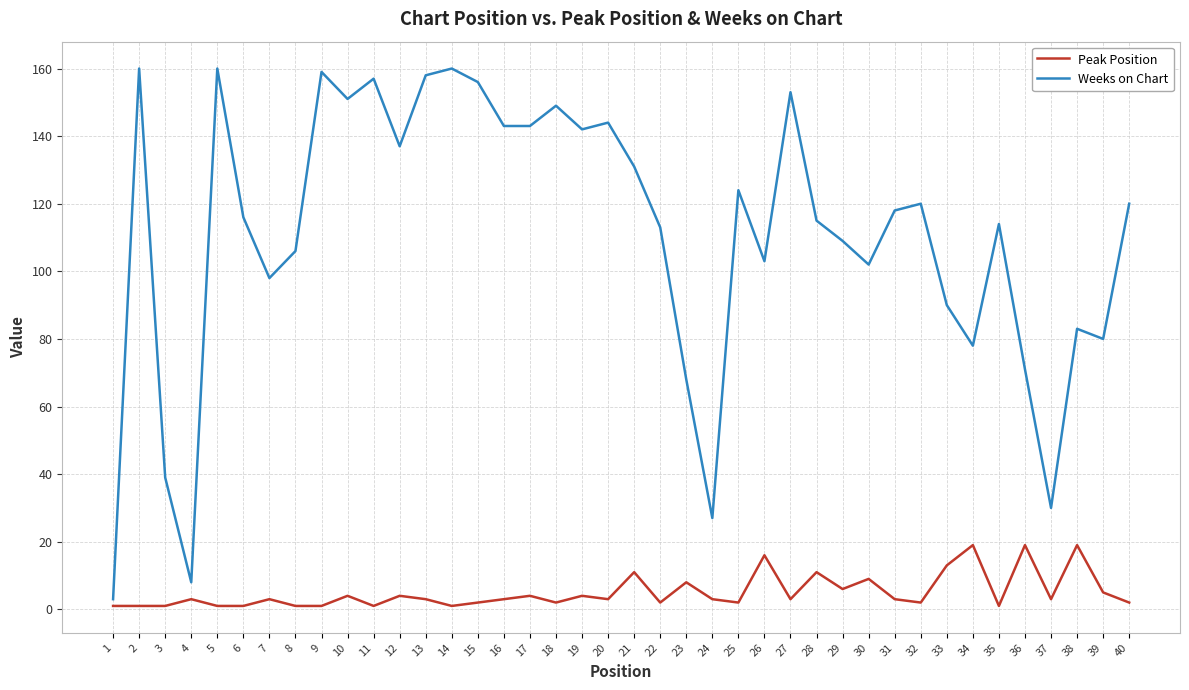

What is the greatest value displayed?

160